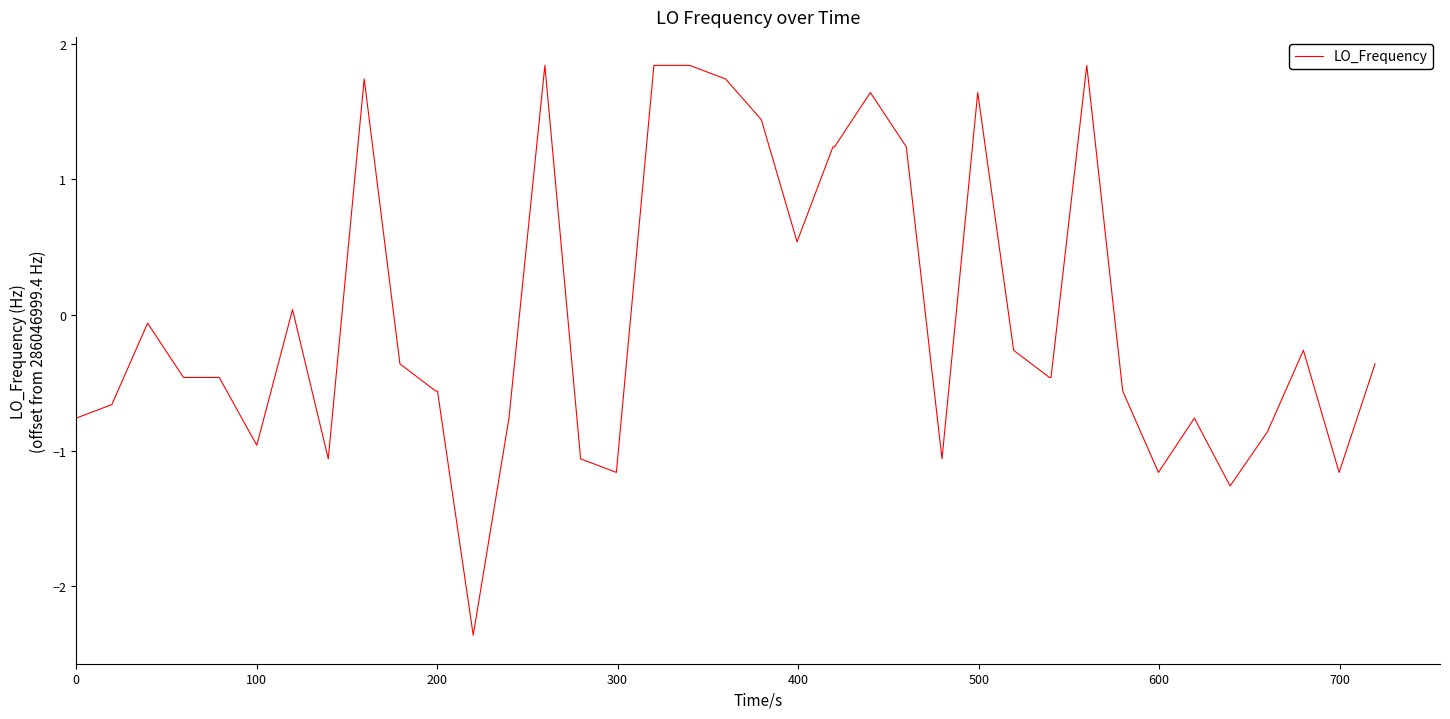

What is the minimum value shown in the chart?

-2.4